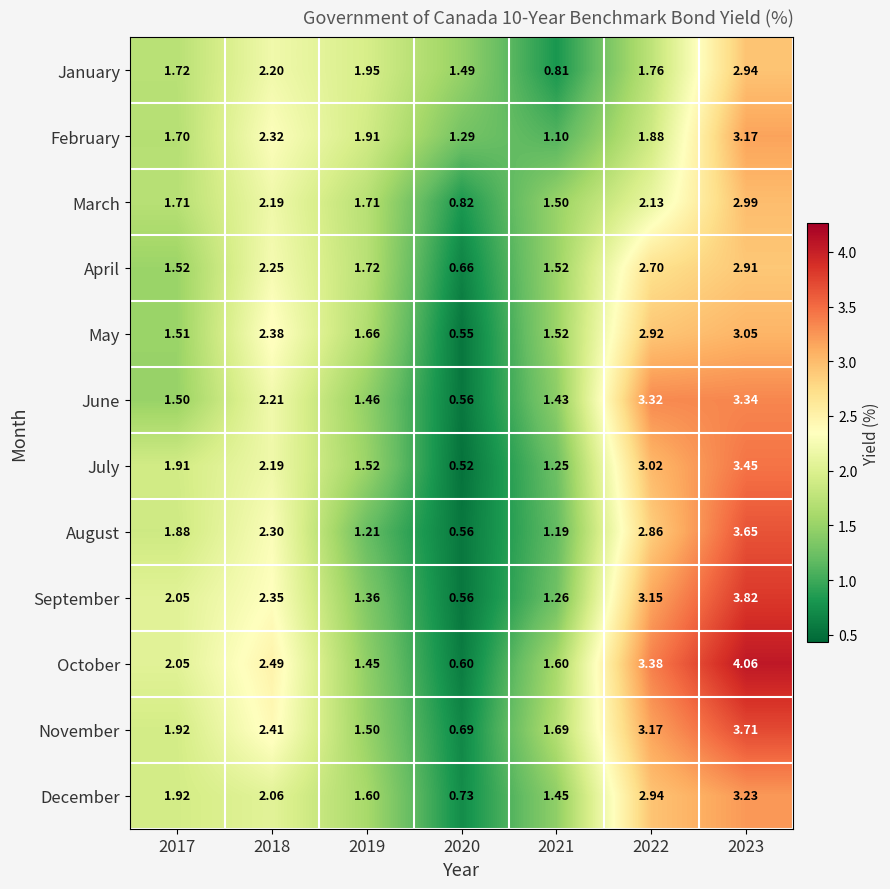

Which series has the largest total across all categories?

October